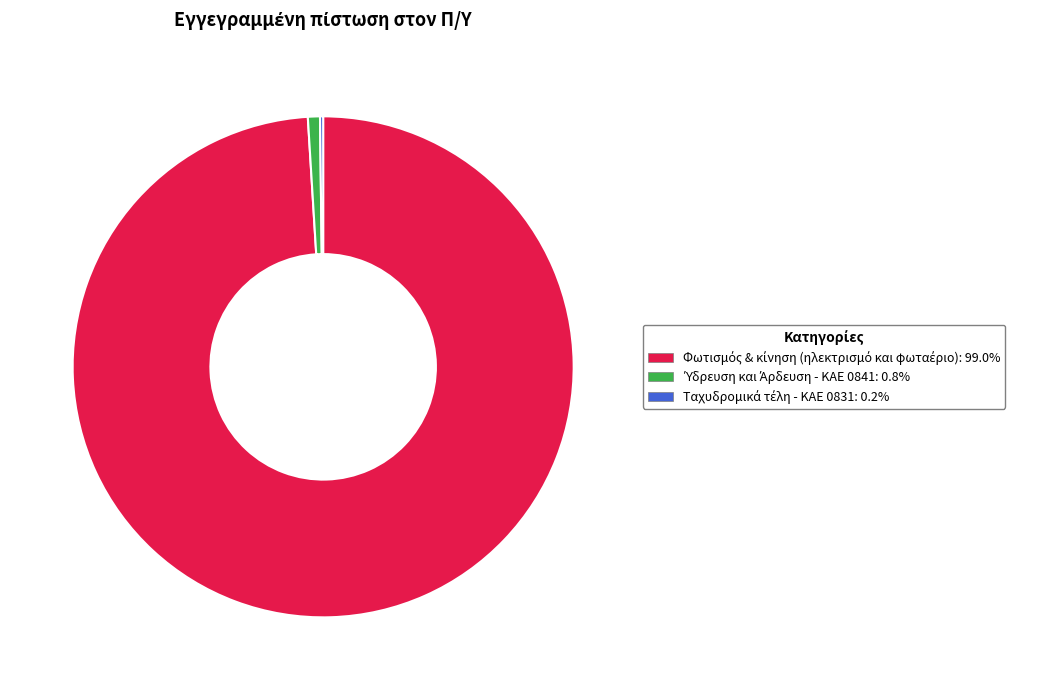

Is there a majority slice in this chart?

Yes